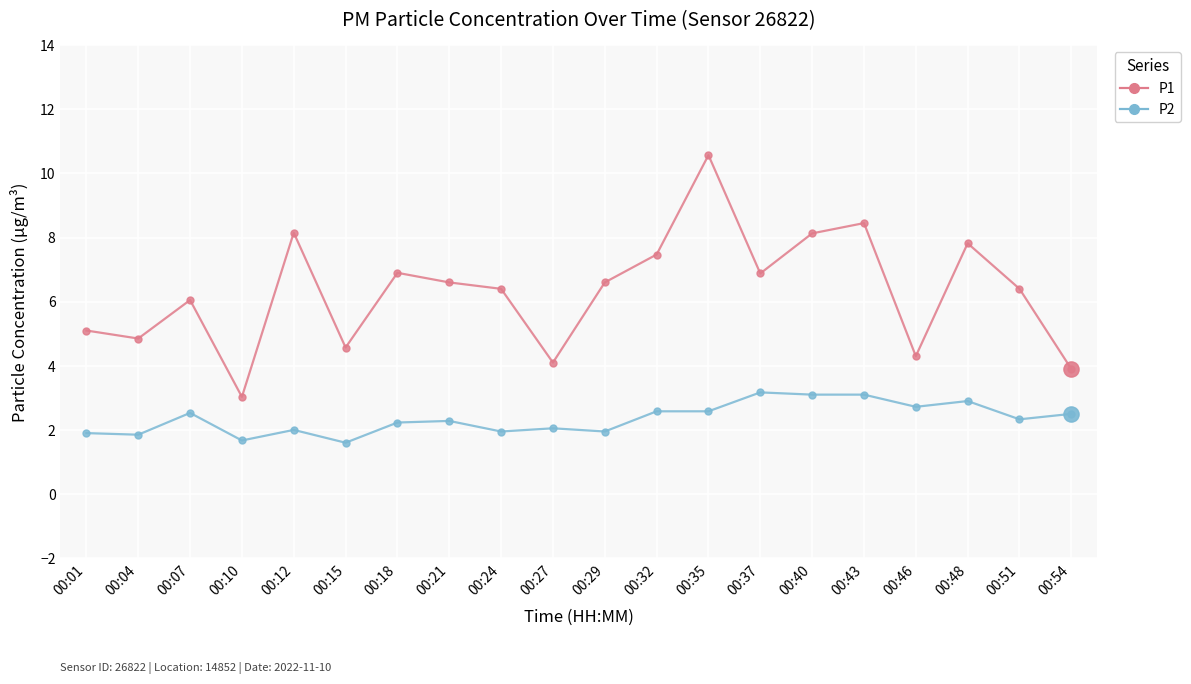

Which series has the largest total across all categories?

P1